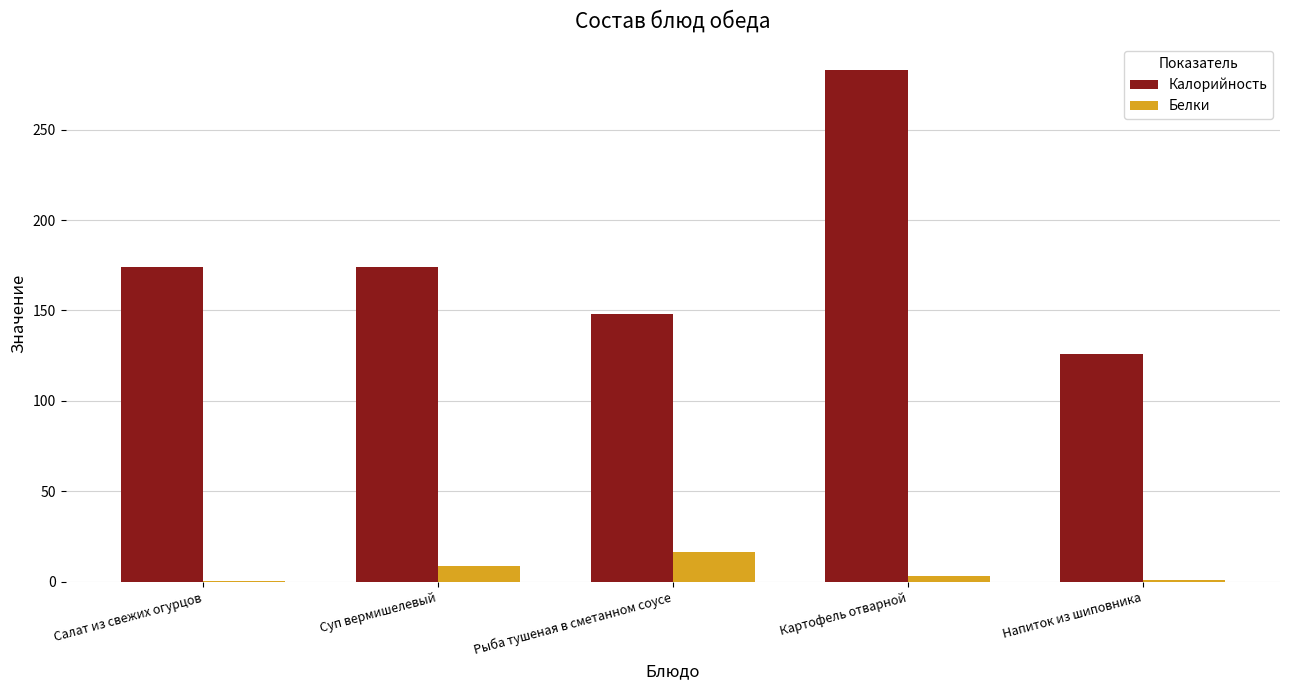

Is the value of Белки at Суп вермишелевый greater than the value of Калорийность at Салат из свежих огурцов?

No